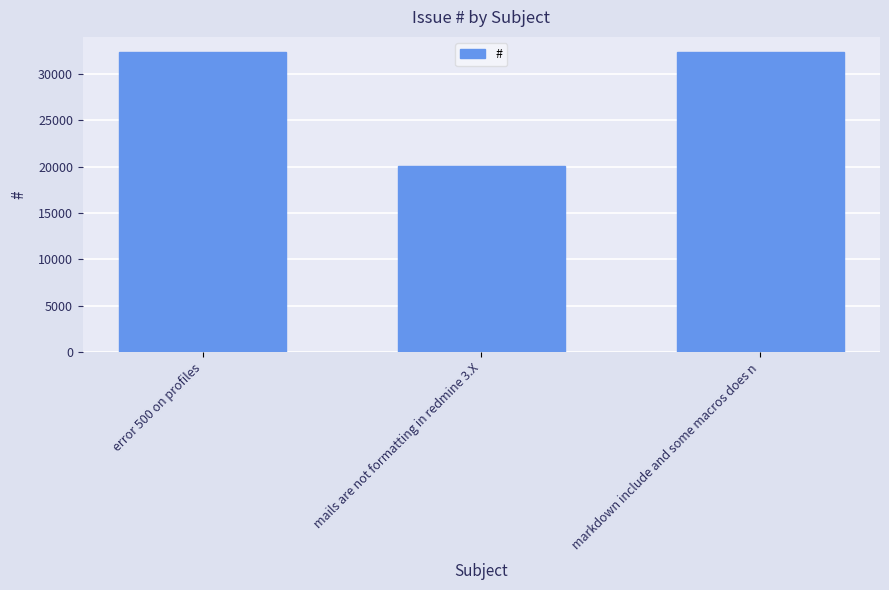

What is the difference between the values at error 500 on profiles and markdown include and some macros does n?

48